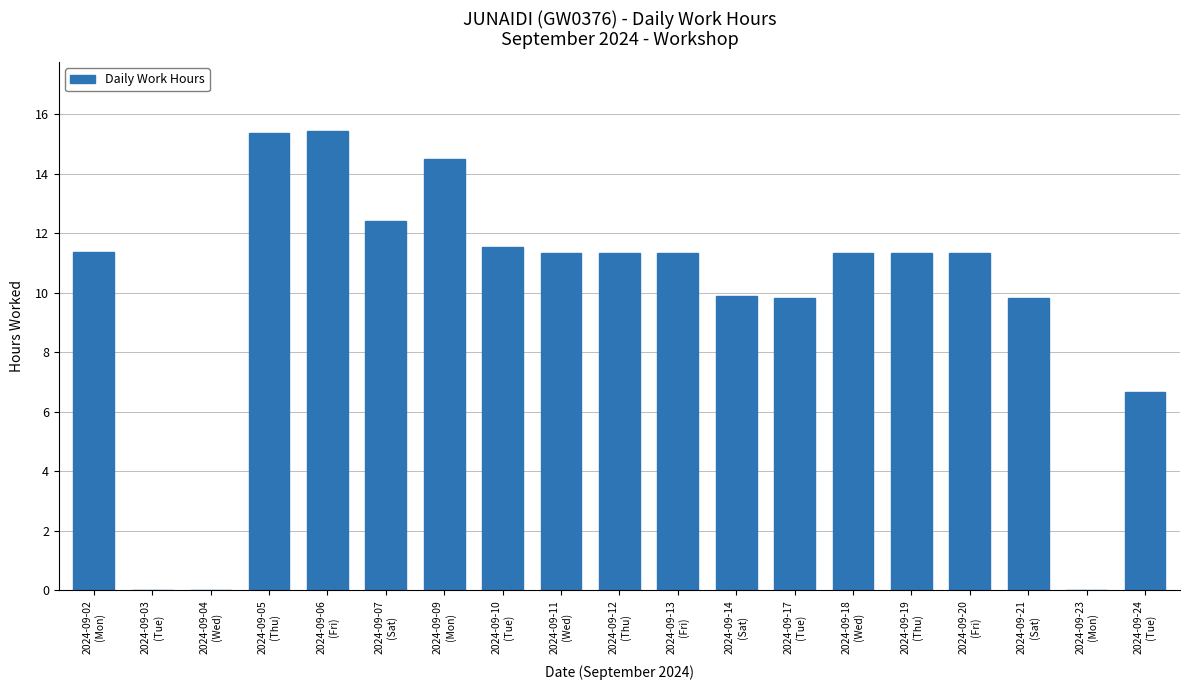

The chart shows a value of 10.1 at 2024-09-23
(Mon). True or false?

False